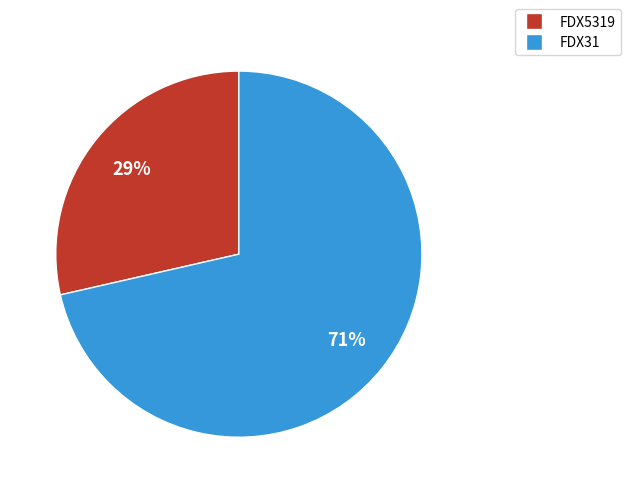

Does FDX5319 account for over 50% of the chart?

No